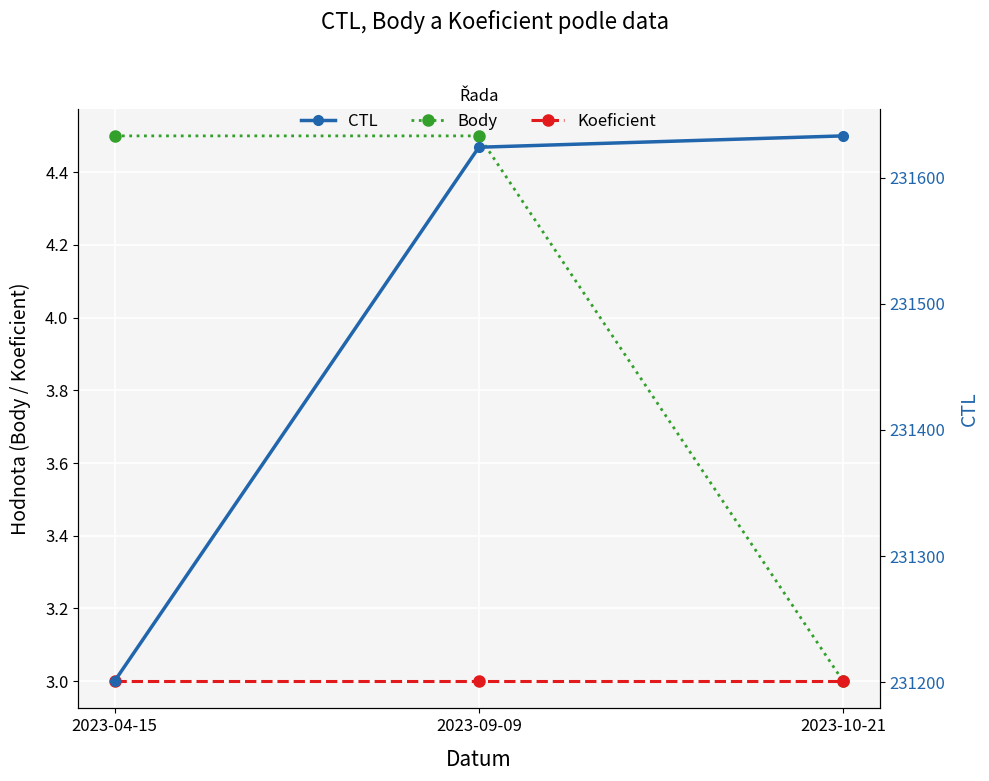

What is the maximum value shown in the chart?

231633.0